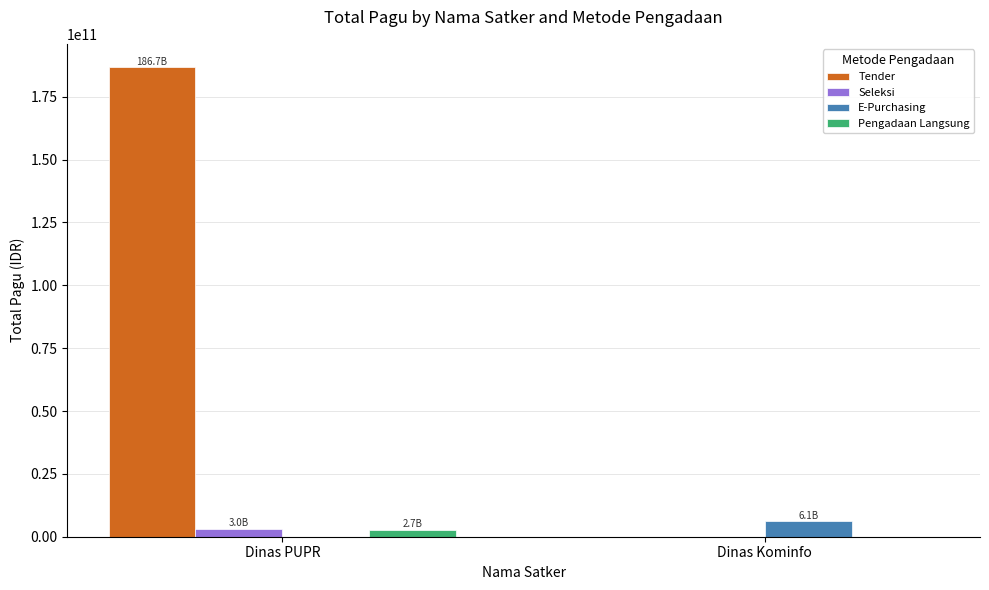

Which series changed the most between Dinas PUPR and Dinas Kominfo?

Tender